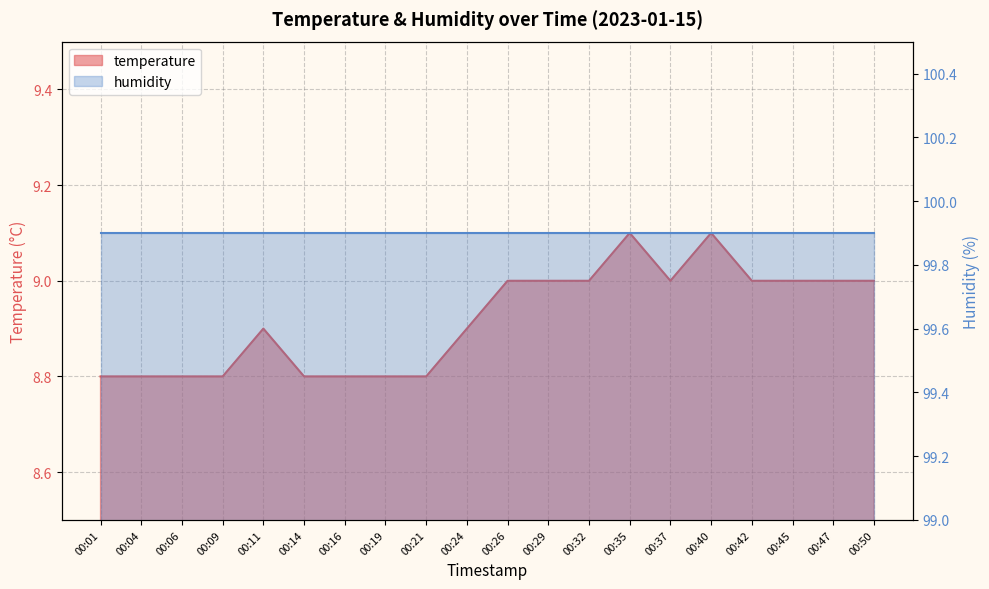

How many values are between 8 and 9?

18